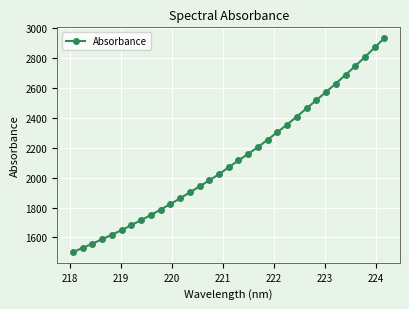

How many distinct data groups are displayed?

1